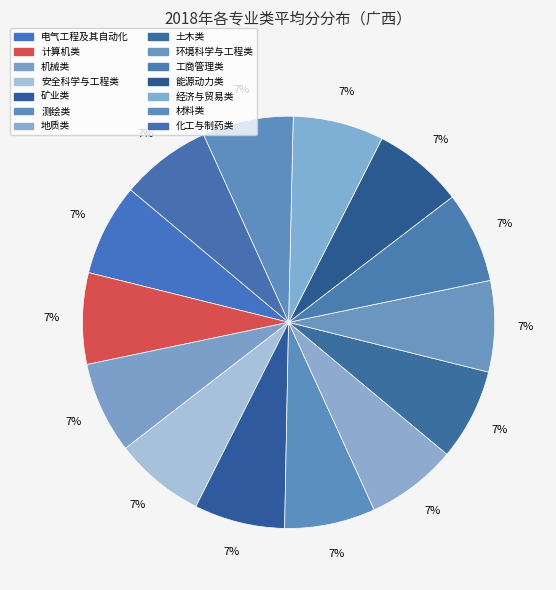

True or false: 机械类 accounts for 19% of the total.

False